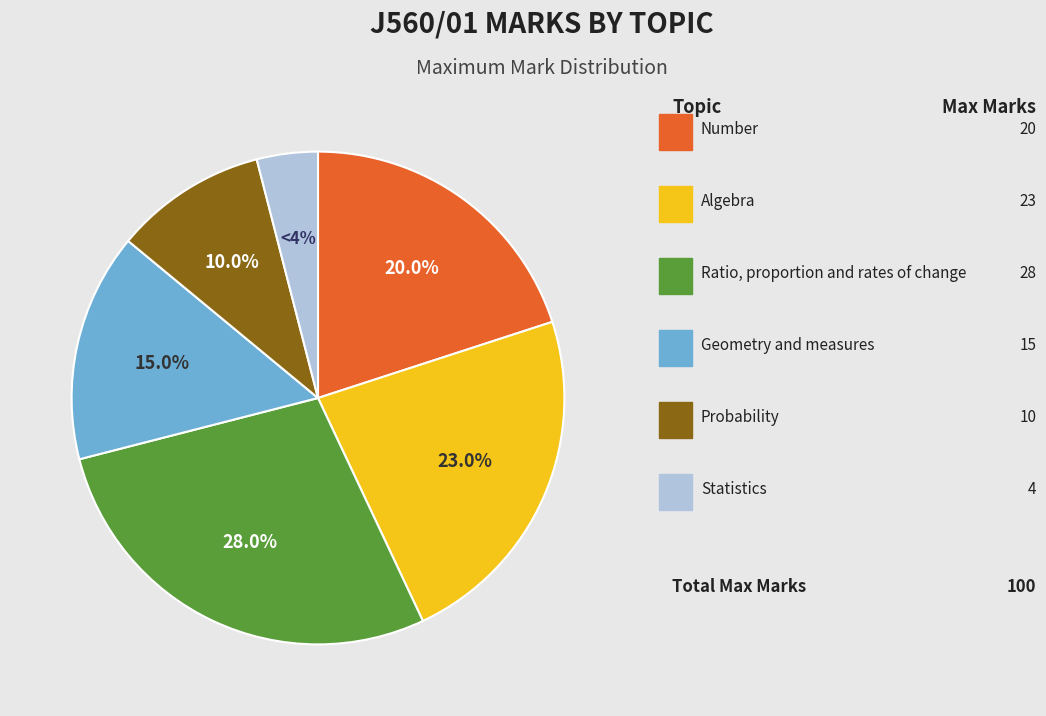

Is there any slice that represents more than half of the pie?

No